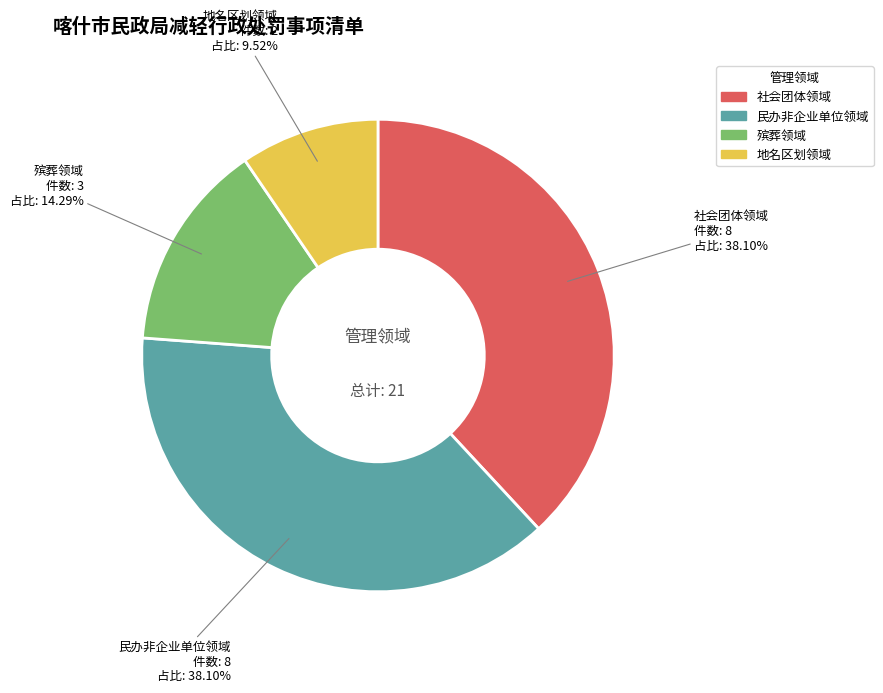

Count the number of slices in the pie.

4